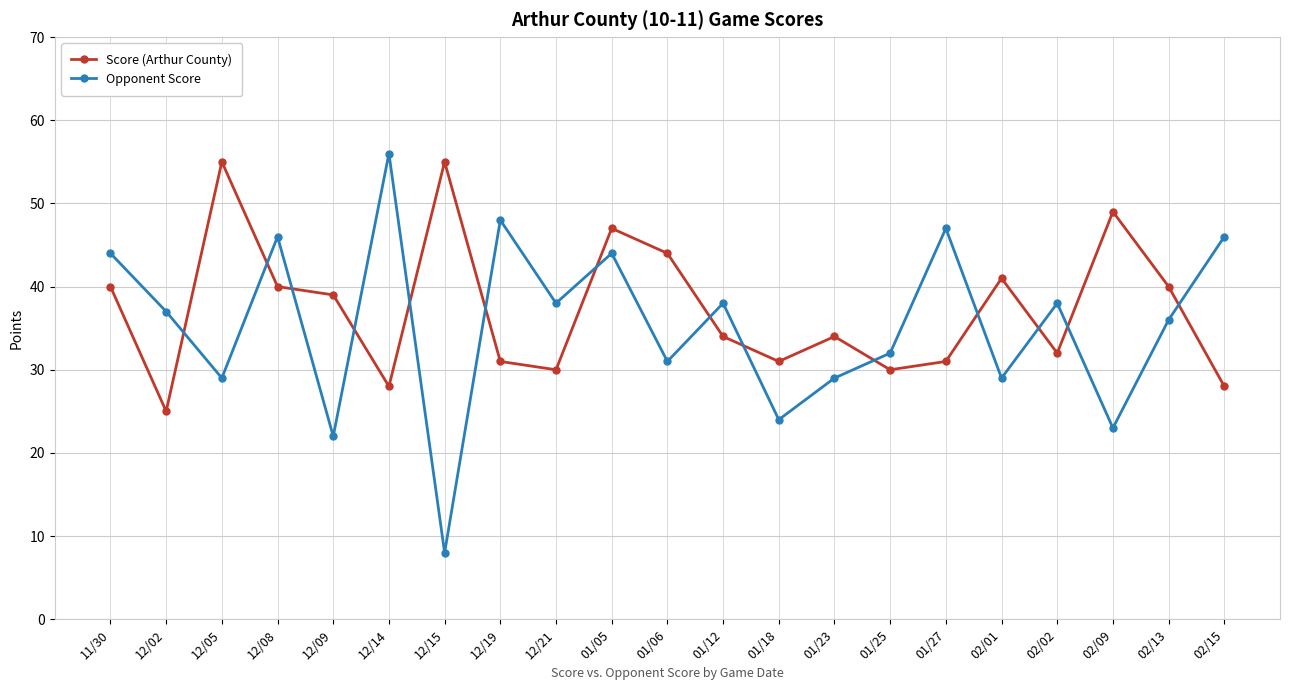

Where is the first local minimum for Score (Arthur County)?

12/02